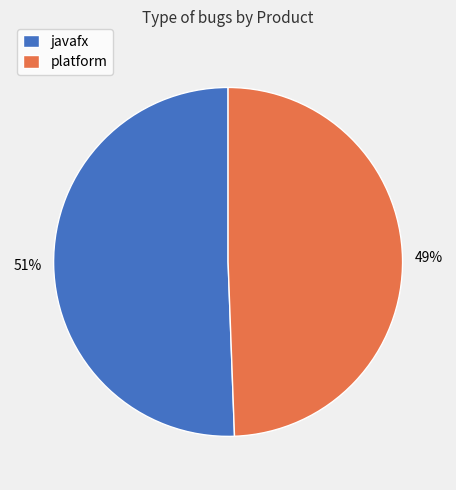

Combined, do javafx and platform account for over 50%?

Yes